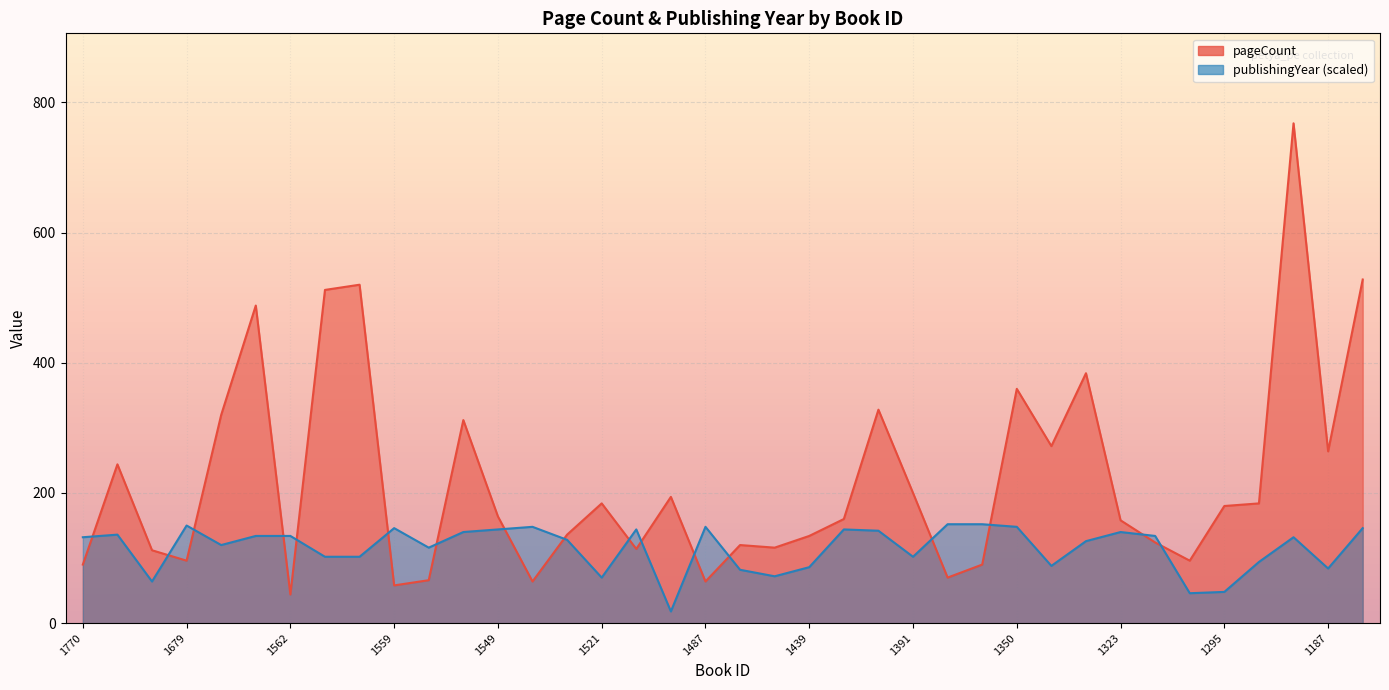

Is the value of publishingYear at 1559 greater than the value of pageCount at 1540?

Yes